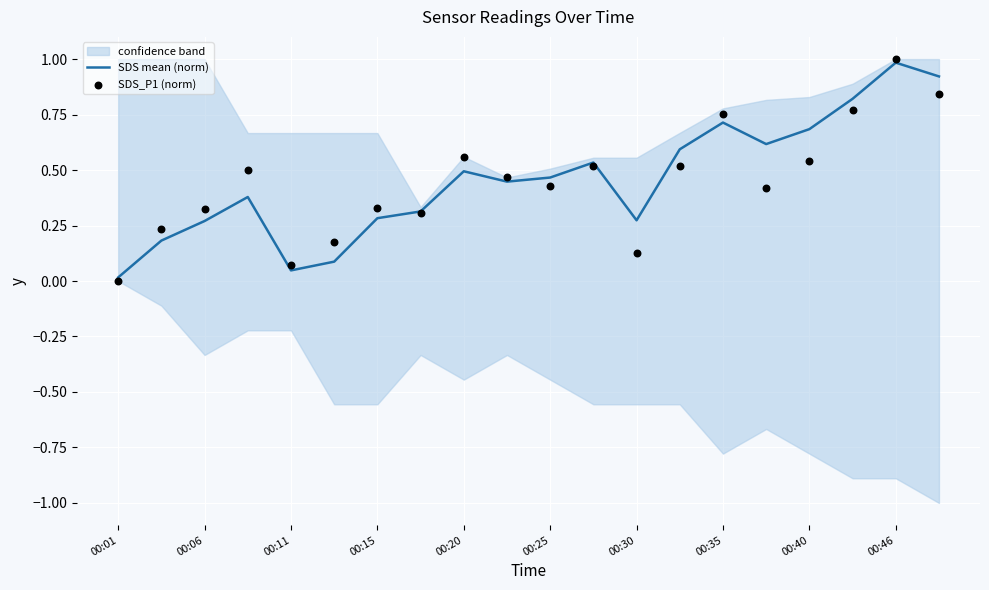

What are all the series names shown in the legend?

SDS mean (norm), SDS_P1 (norm)